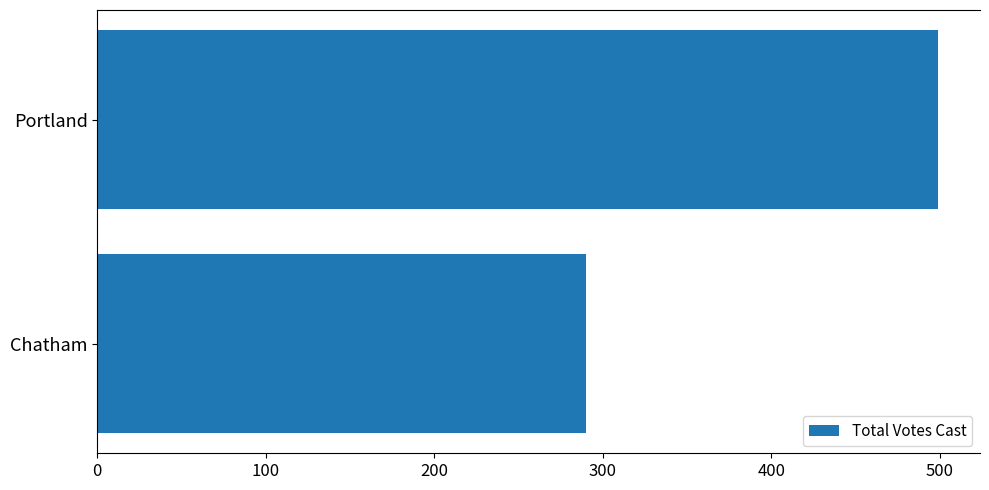

What is the sum of all values?

789